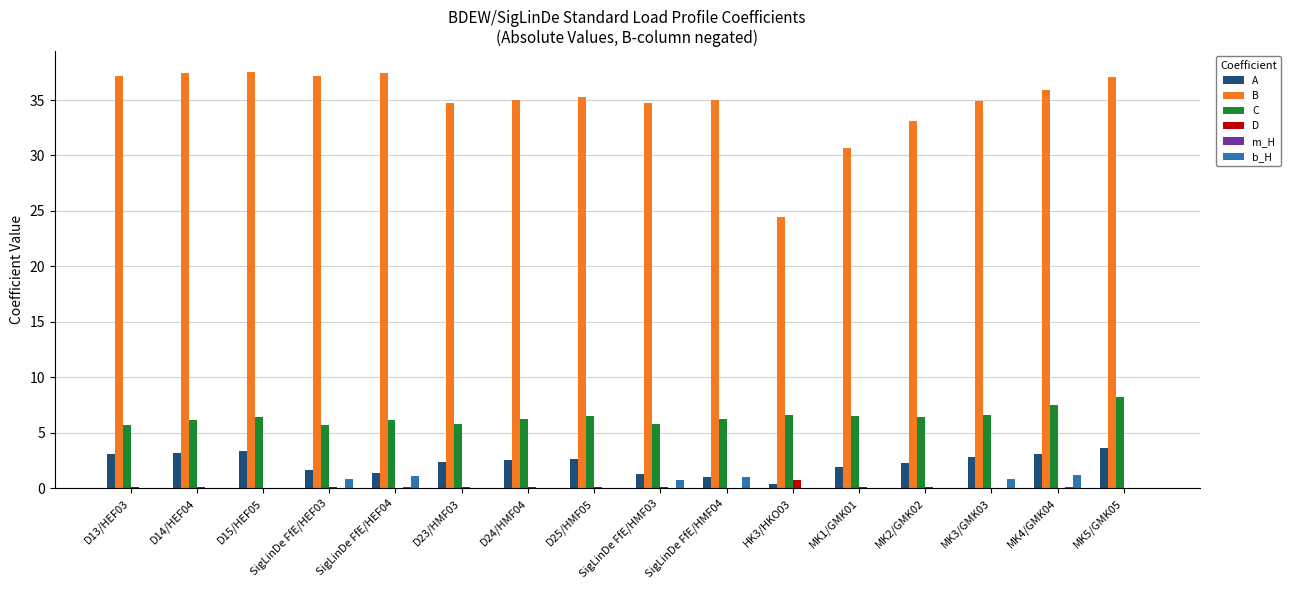

Which series has the largest range (max minus min)?

B